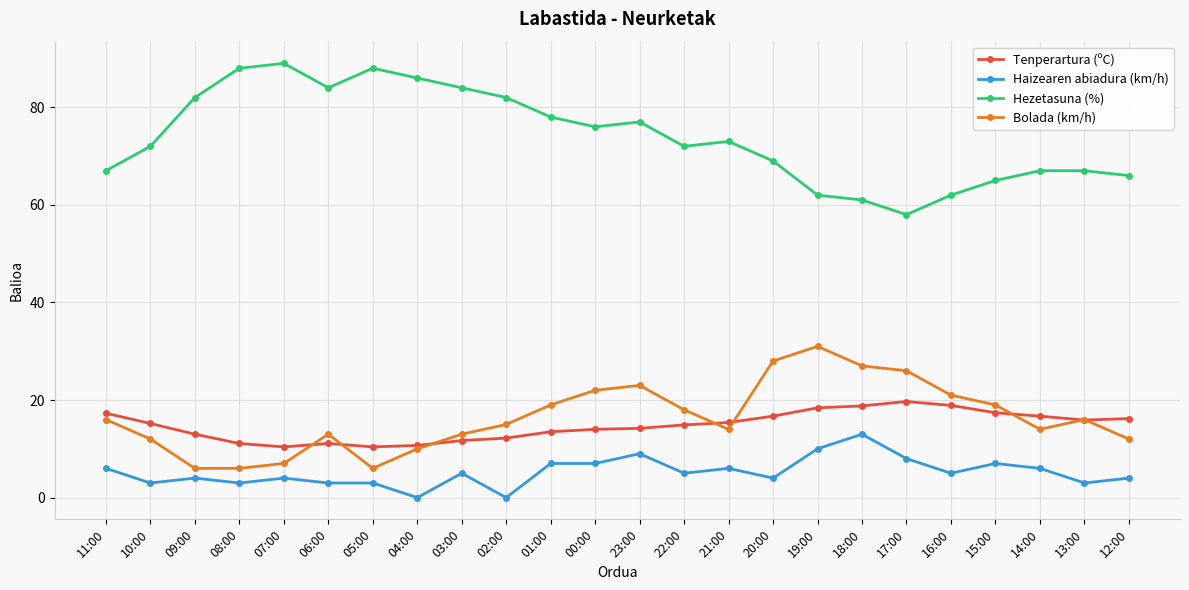

What is the sum of the Haizearen abiadura (km/h) values at 20:00 and 02:00?

4.0